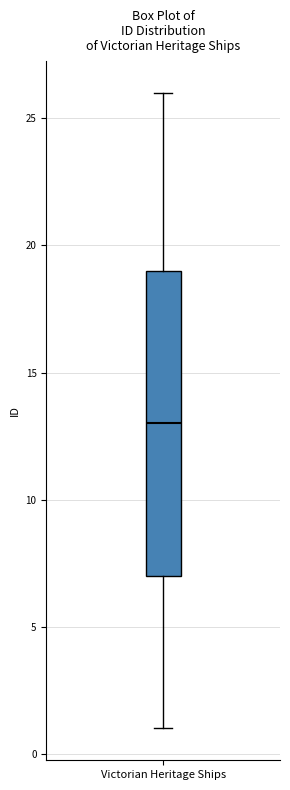

Where does the median line of the box for Victorian Heritage Ships sit on the y-axis? The values are not printed on the chart, so give them approximately, as read against the axis.

13